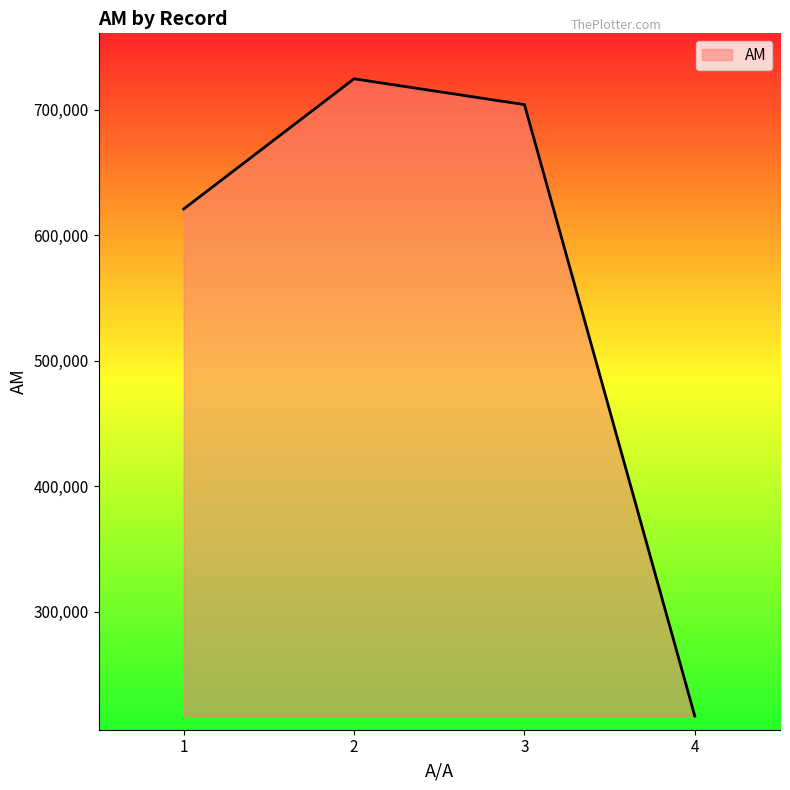

What is the ratio of the value at 3 to the value at 4?

3.2